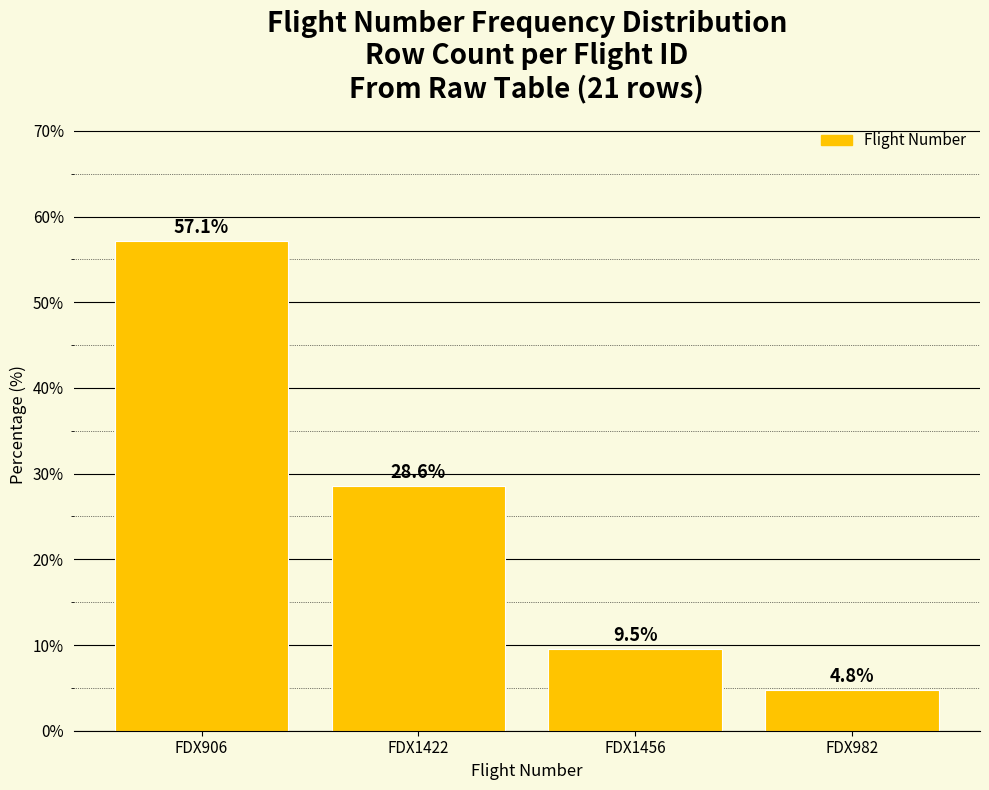

Reading left to right, list all the values displayed in this chart.

57.1	28.6	9.5	4.8